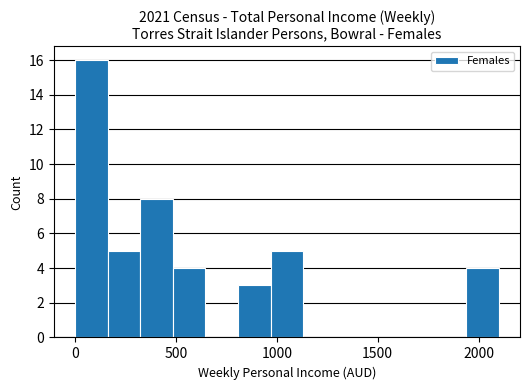

Read against the x-axis, roughly where is the centre of the tallest bar?

100